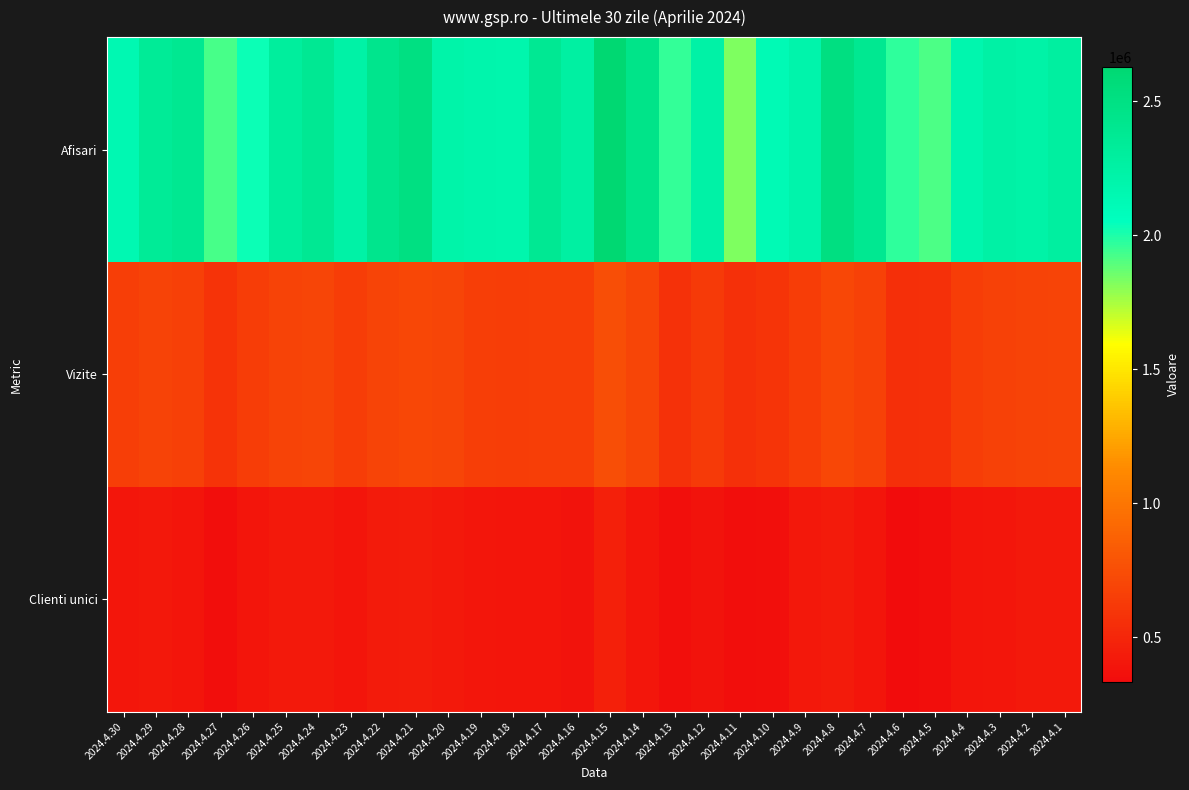

At which category is the sum across all series the highest?

2024.4.15